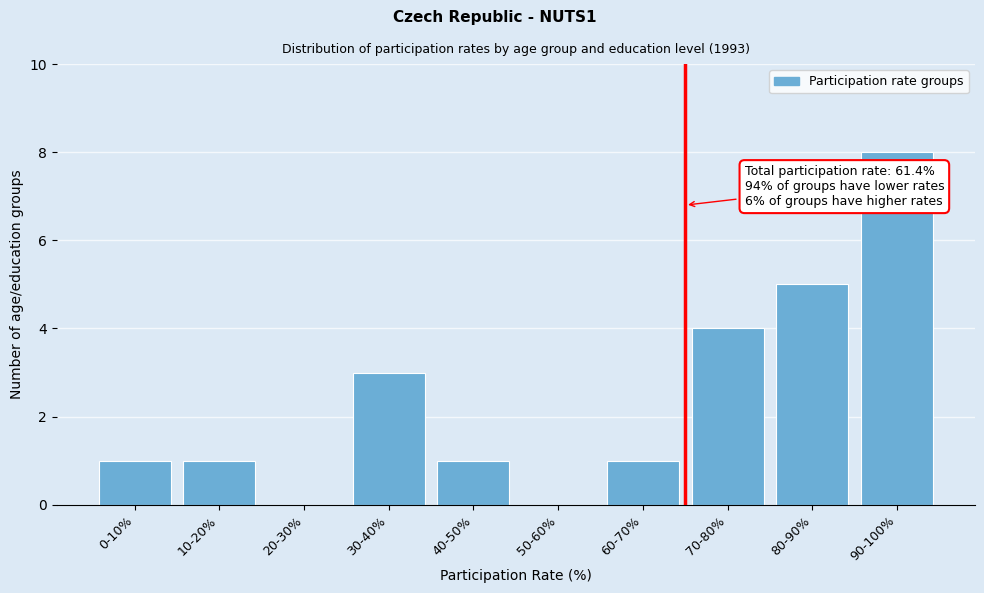

Reading left to right, list all the values displayed in this chart.

0-10%=1	10-20%=1	20-30%=0	30-40%=3	40-50%=1	50-60%=0	60-70%=1	70-80%=4	80-90%=5	90-100%=8